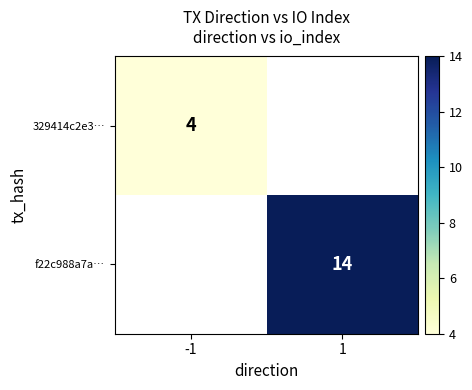

How many distinct data groups are displayed?

2